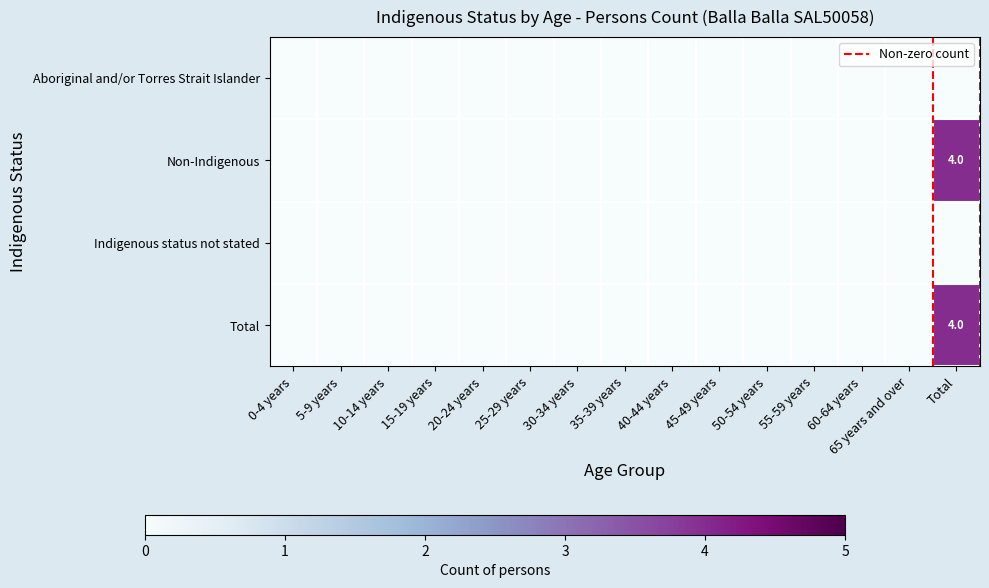

The value of Non-Indigenous at Total is 4. True or false?

True